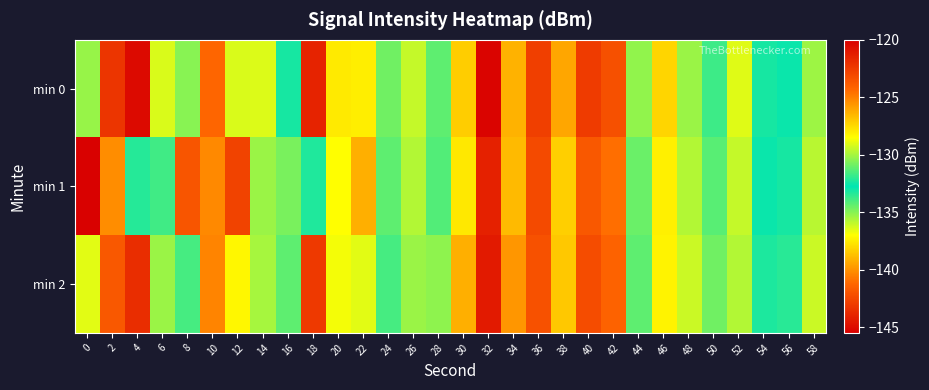

Reading left to right, what are all the values shown in this chart?

min 0: 0=-135.3	2=-122.3	4=-120.5	6=-129.1	8=-130.5	10=-124.3	12=-136.3	14=-129.1	16=-133.1	18=-121.5	20=-127.9	22=-128.1	24=-130.9	26=-129.5	28=-134.3	30=-138.4	32=-120.2	34=-139.1	36=-122.7	38=-126.1	40=-122.5	42=-123.3	44=-130.4	46=-127.3	48=-135.3	50=-133.8	52=-129.0	54=-132.4	56=-132.6	58=-135.3
min 1: 0=-145.4	2=-140.1	4=-132.1	6=-131.7	8=-141.9	10=-125.3	12=-122.8	14=-130.2	16=-130.8	18=-133.3	20=-128.5	22=-126.3	24=-131.2	26=-129.8	28=-134.1	30=-137.6	32=-121.4	34=-138.9	36=-123.1	38=-127.2	40=-123.7	42=-124.5	44=-131.0	46=-128.1	48=-135.7	50=-134.2	52=-129.5	54=-132.9	56=-133.1	58=-135.8
min 2: 0=-136.5	2=-123.7	4=-121.9	6=-130.2	8=-131.6	10=-125.1	12=-137.2	14=-130.0	16=-134.3	18=-122.4	20=-128.7	22=-129.0	24=-131.6	26=-130.2	28=-135.1	30=-139.2	32=-121.1	34=-139.9	36=-123.4	38=-127.0	40=-123.2	42=-124.1	44=-131.2	46=-128.2	48=-136.1	50=-134.6	52=-129.8	54=-133.2	56=-133.4	58=-136.1